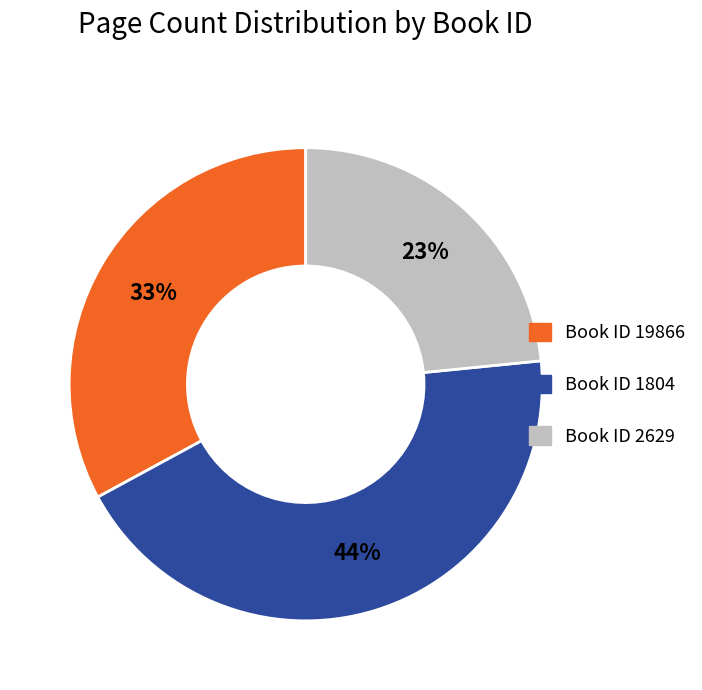

Is there a majority slice in this chart?

No